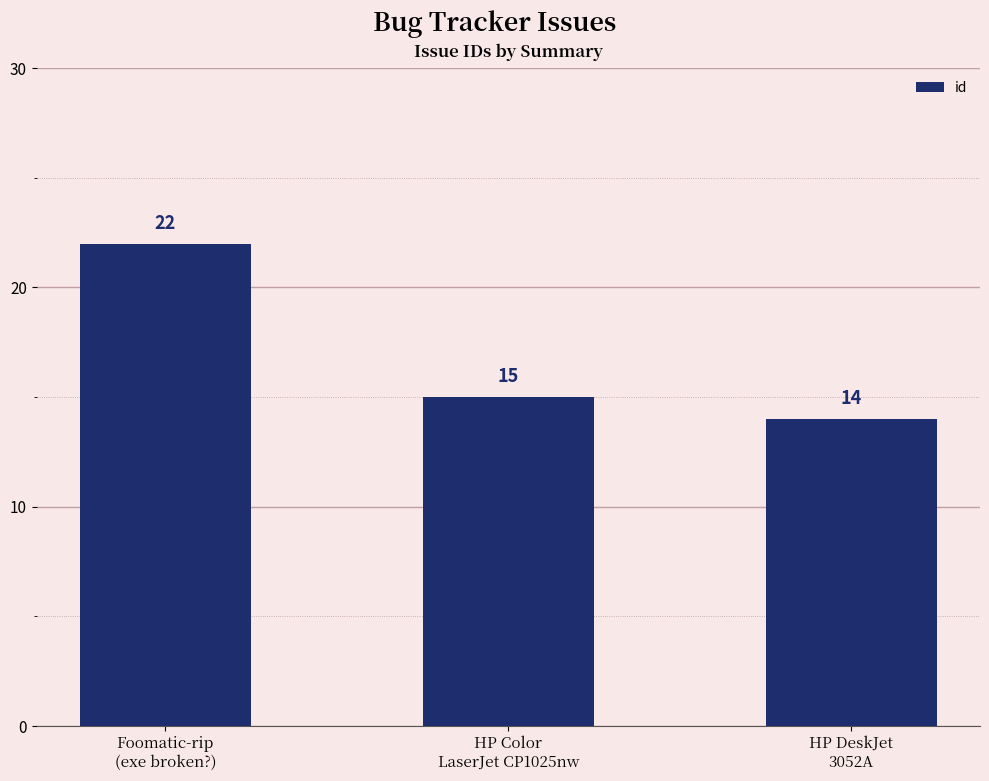

True or false: the data shows 15 at HP Color
LaserJet CP1025nw.

True